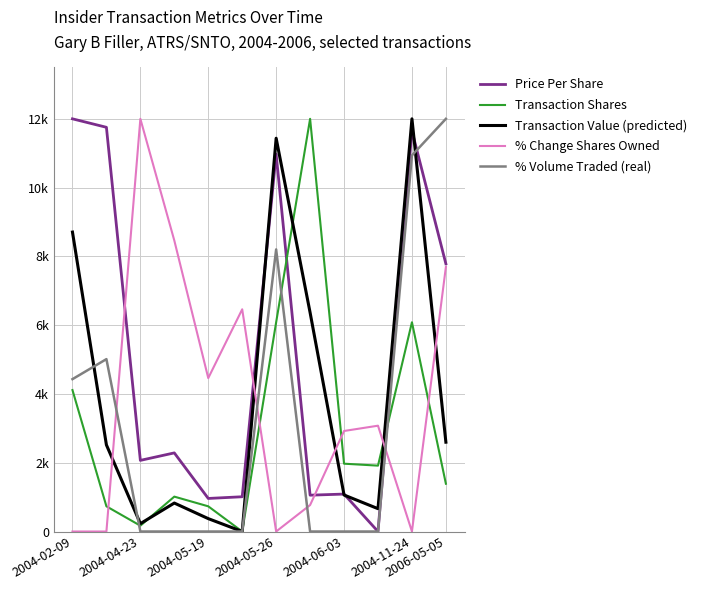

Does the chart have visible grid lines?

Yes